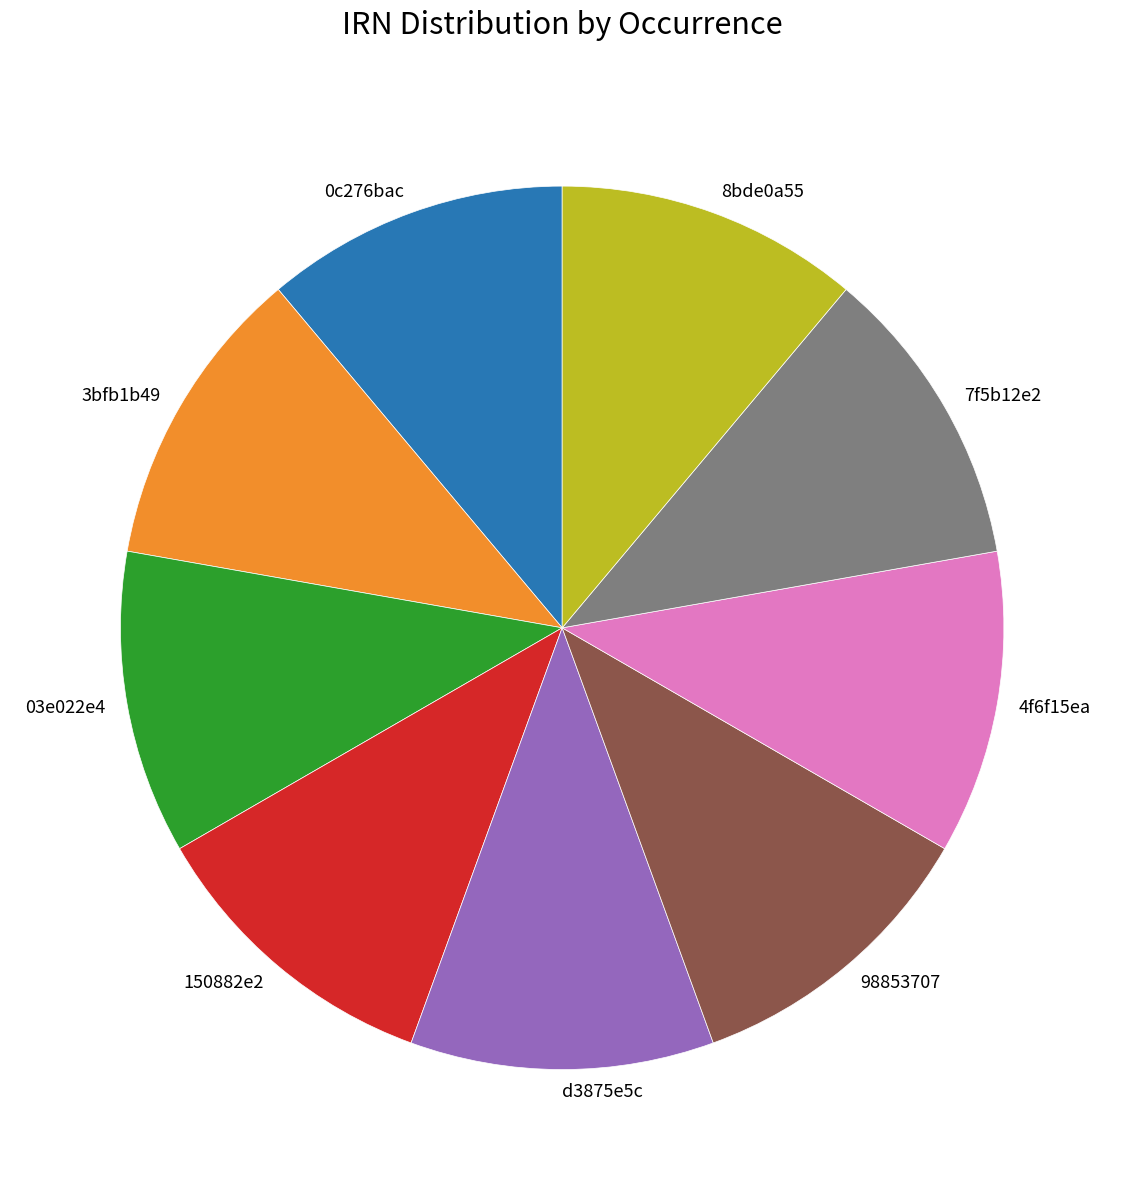

Is the sum of 3bfb1b49 and 150882e2 greater than half?

No